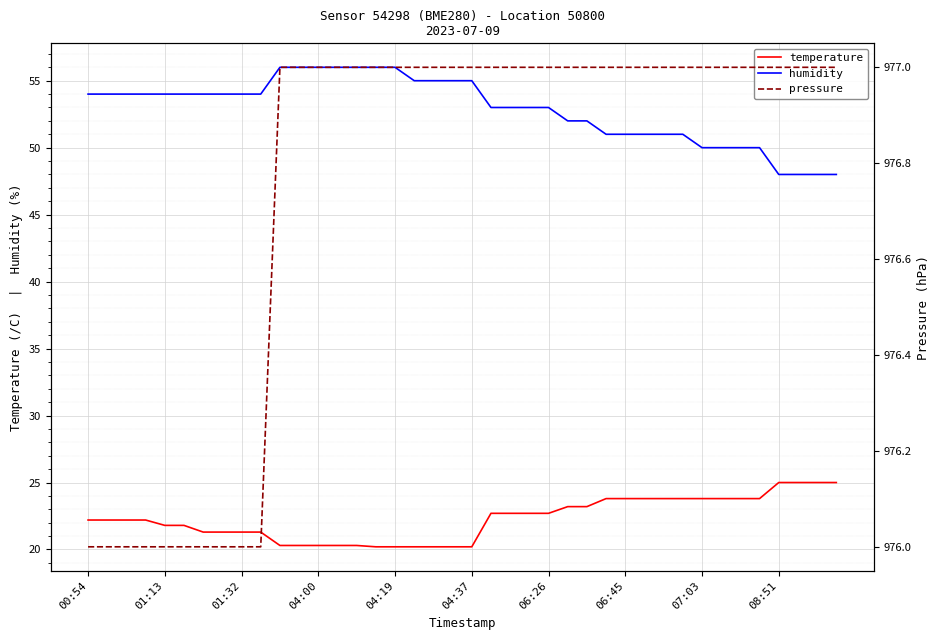

What is the difference between the highest and lowest values at 15?

956.8